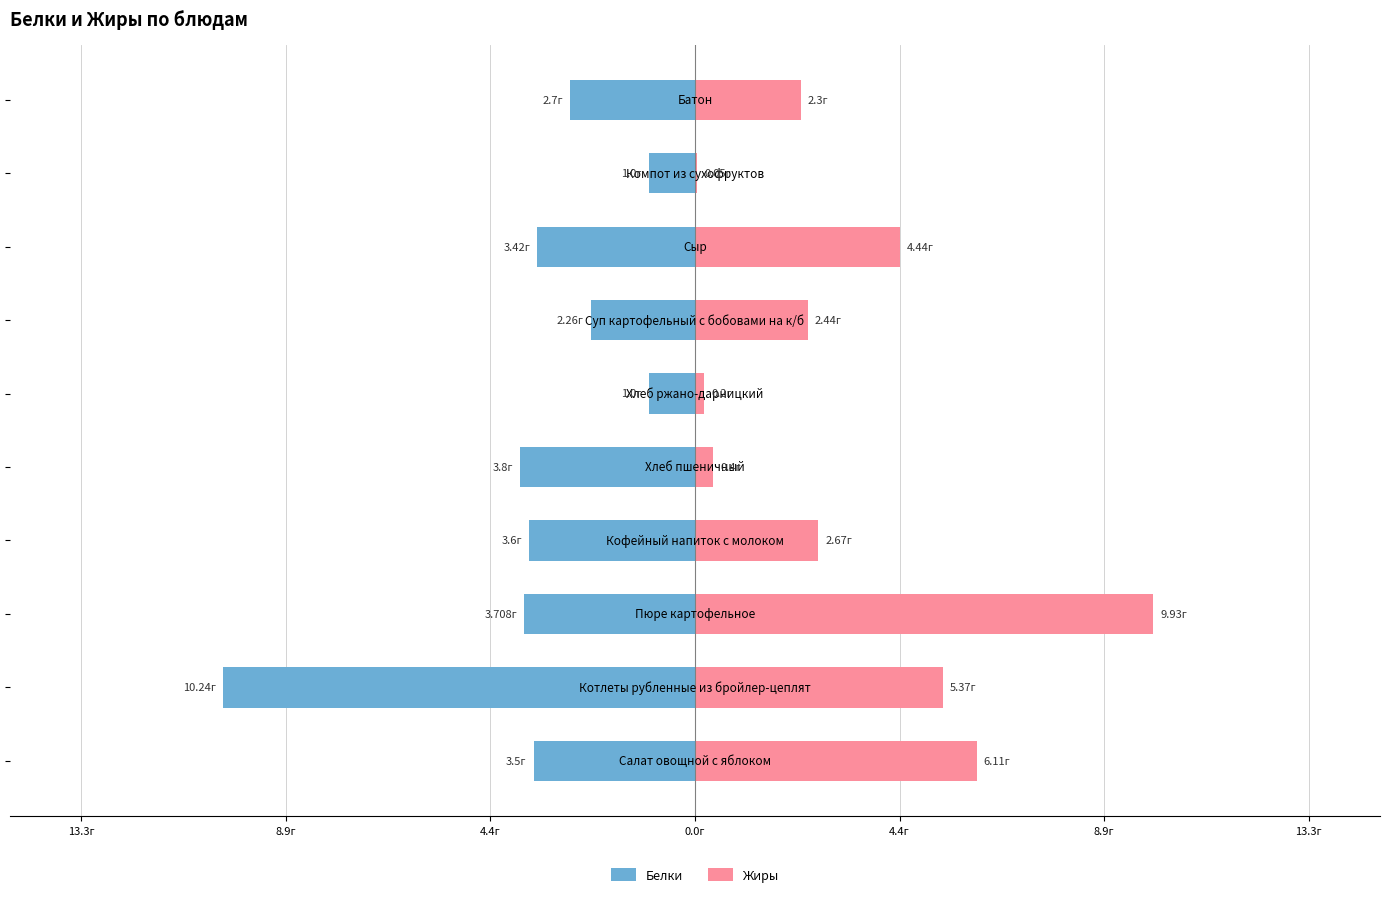

Rank the series by their maximum value, from highest to lowest.

Жиры, Белки